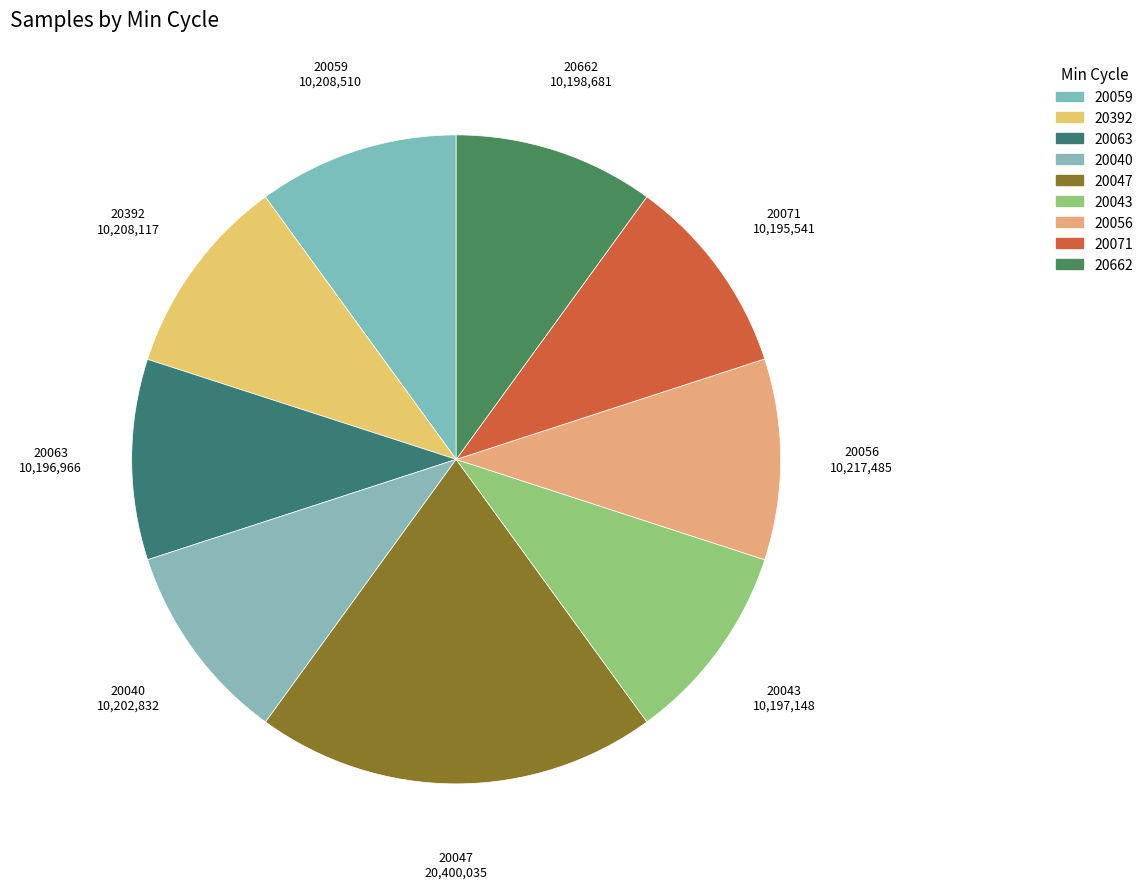

Is it true that 20662 is 21% of the pie?

False